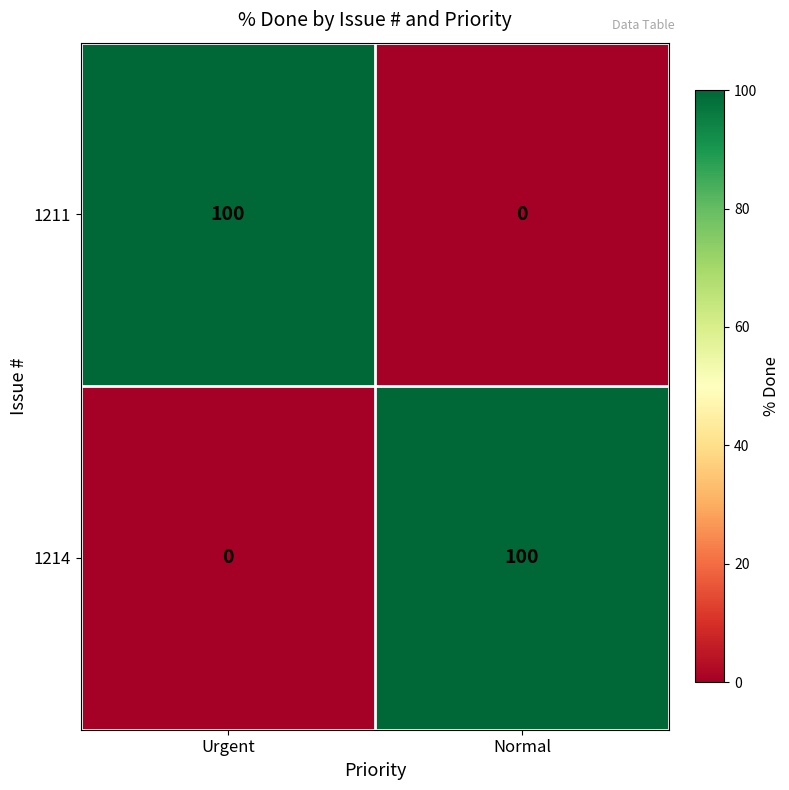

What value does the 1214 series have at Normal, to the nearest 5?

100